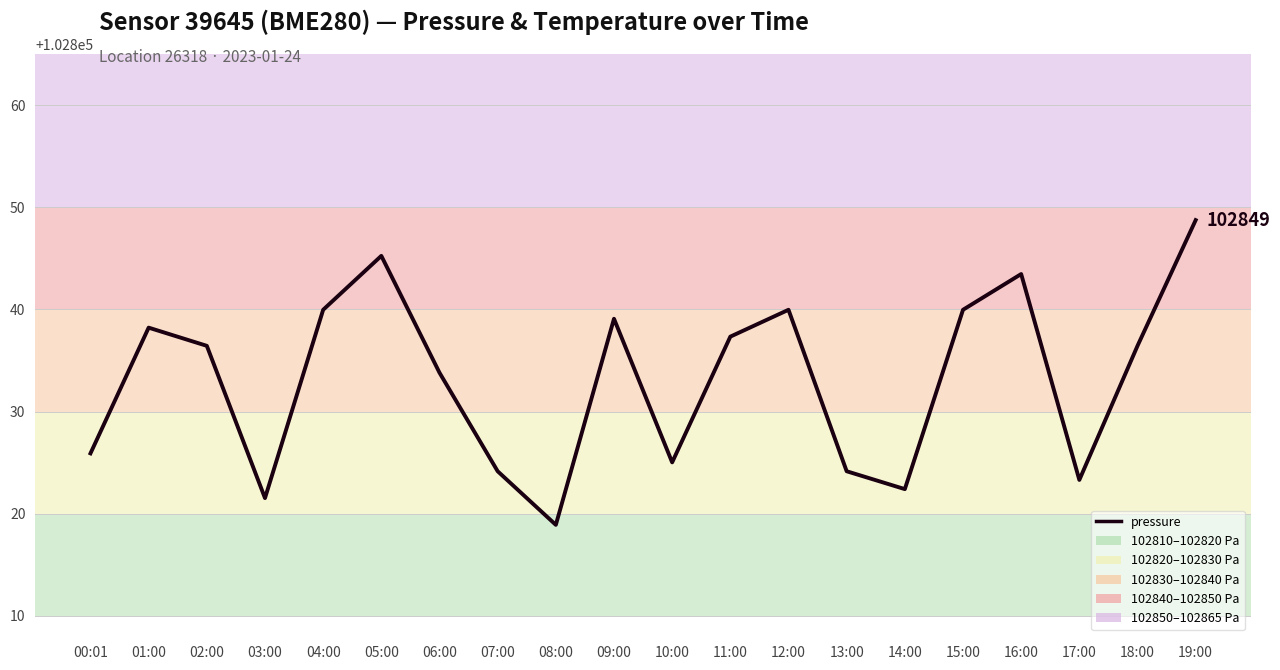

What is the sum of the values at 08:00 and 03:00?

205640.4